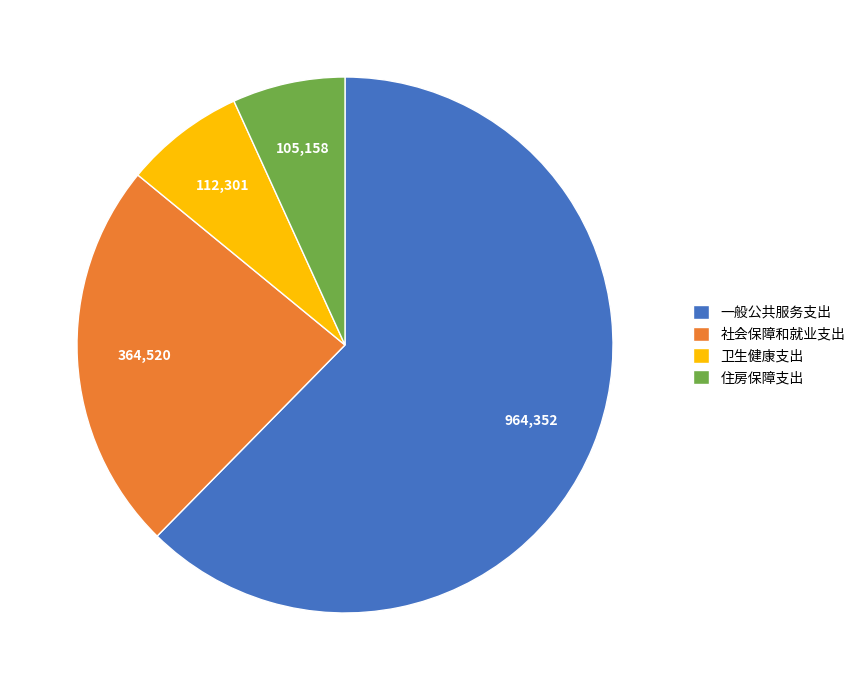

The 住房保障支出 slice represents 21% of the pie. True or false?

False